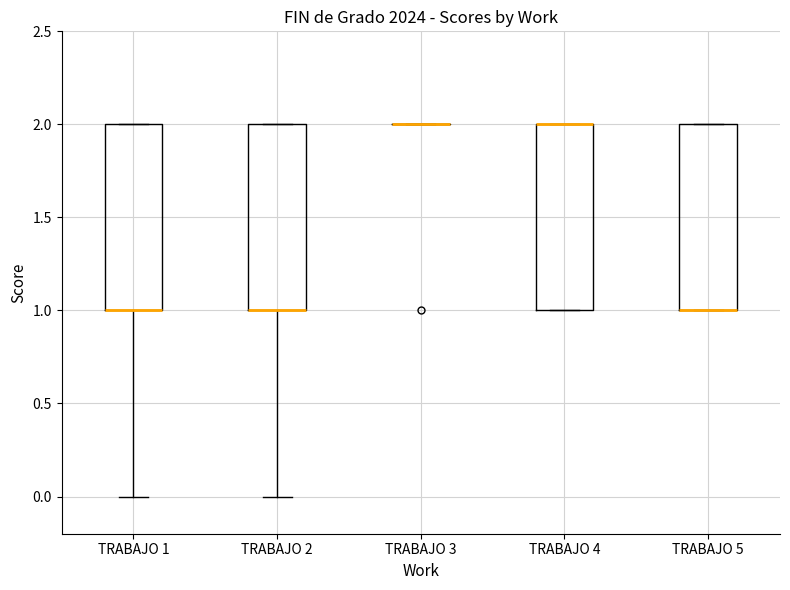

Where is the upper edge of the box for TRABAJO 4 on the y-axis? The values are not printed on the chart, so give them approximately, as read against the axis.

2